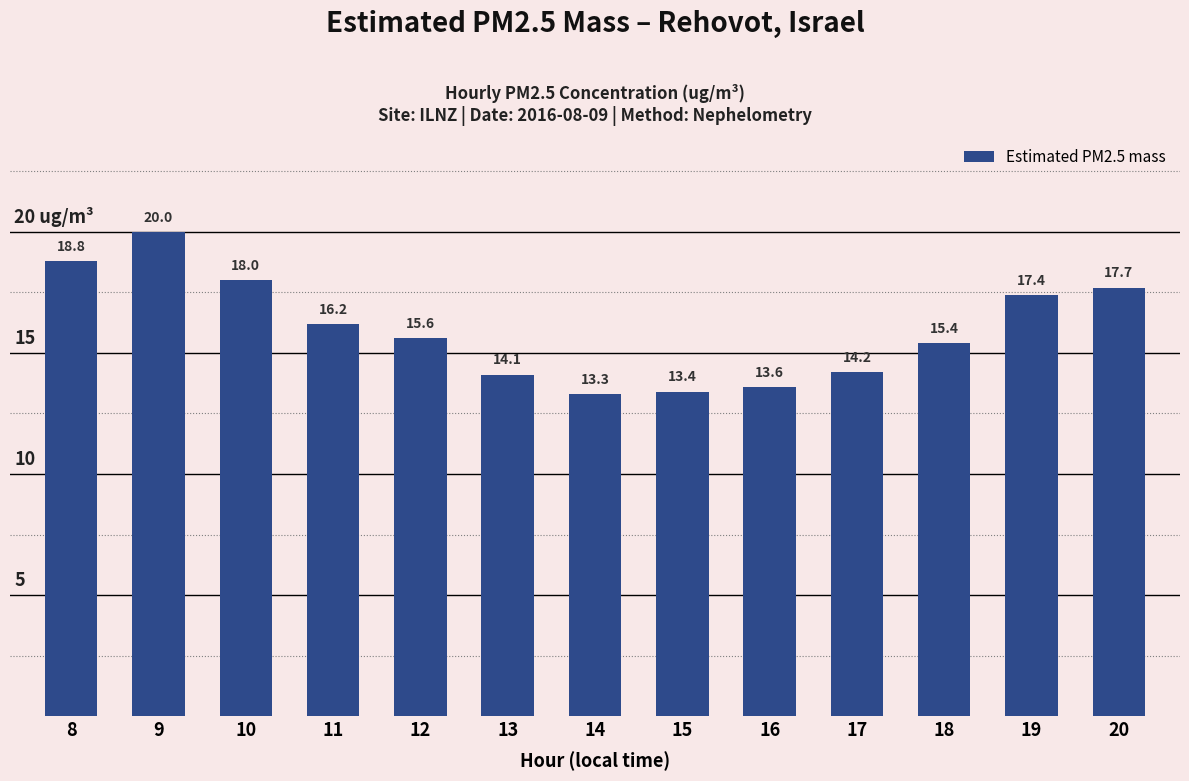

How many bars are there in total?

13